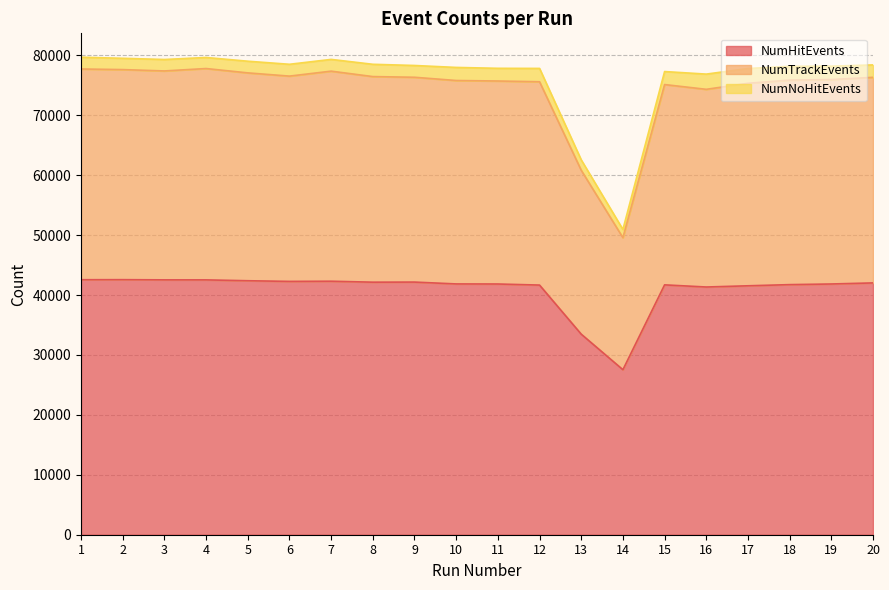

Between 12 and 16, which series saw the biggest shift?

NumTrackEvents